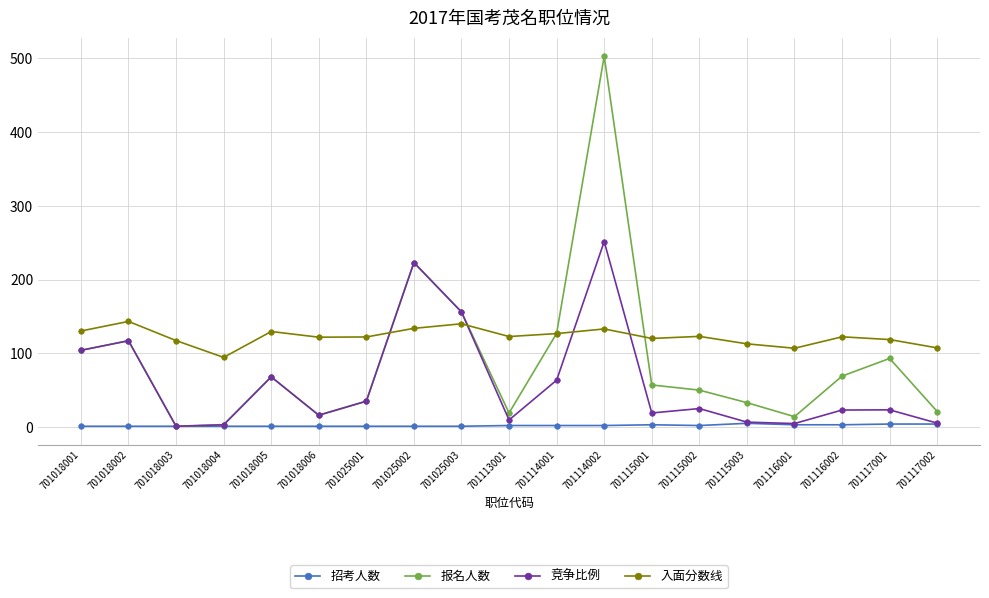

Does the chart have visible grid lines?

Yes